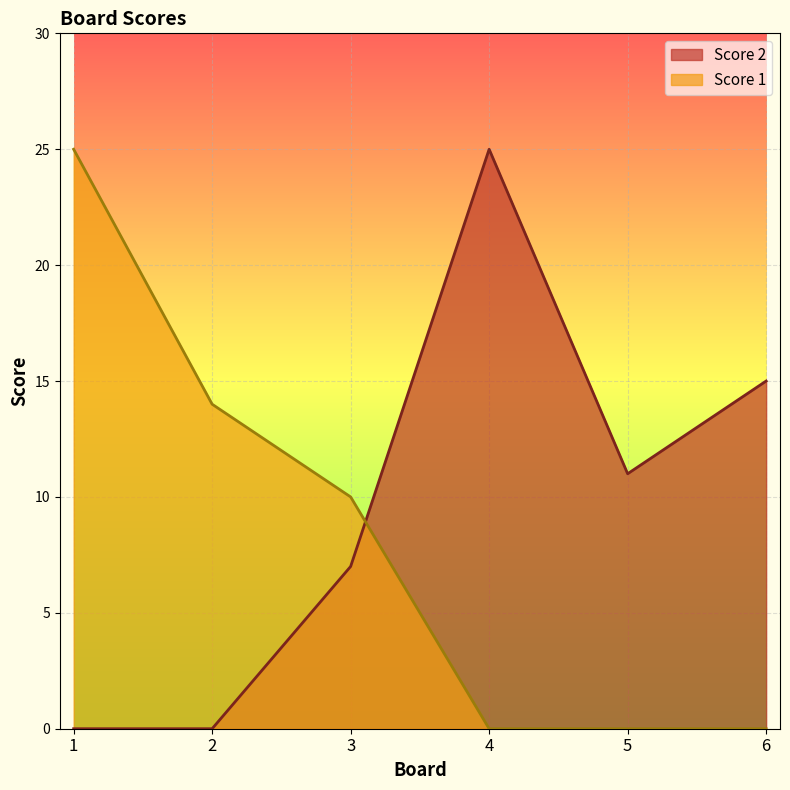

Between 4 and 1, which is larger?

4